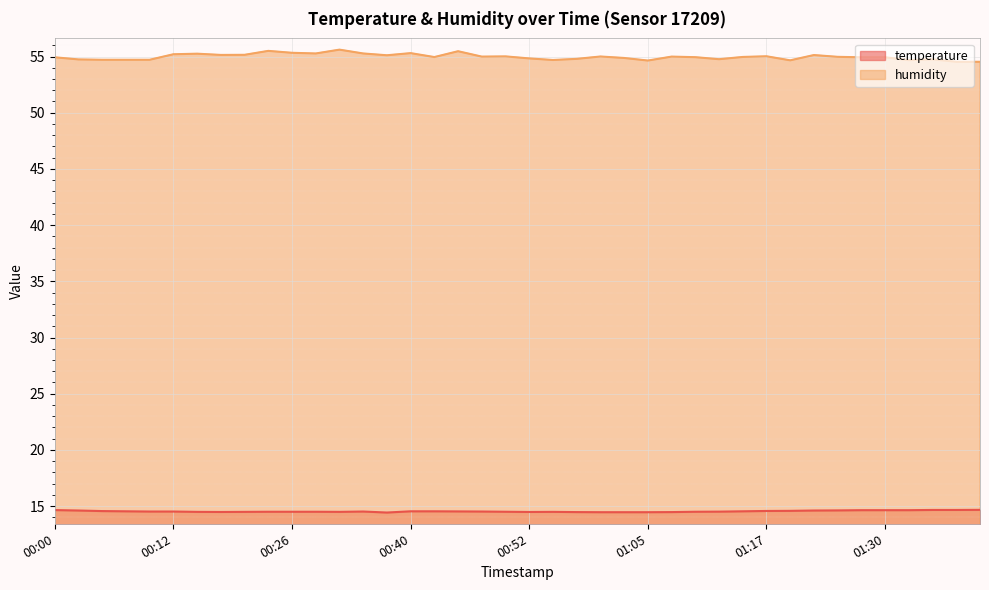

At how many categories does at least one series exceed 52?

40